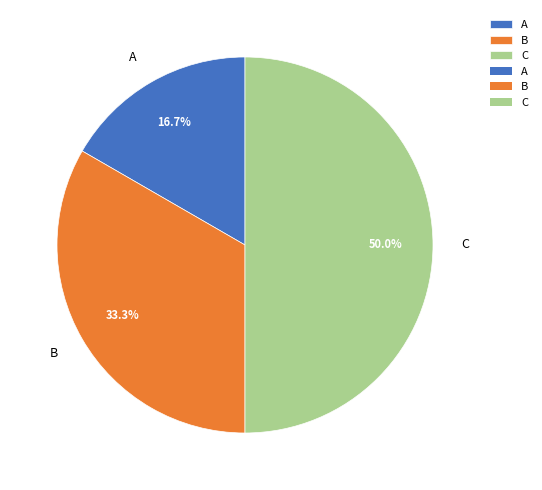

What percentage is the B slice, to the nearest percent?

33%